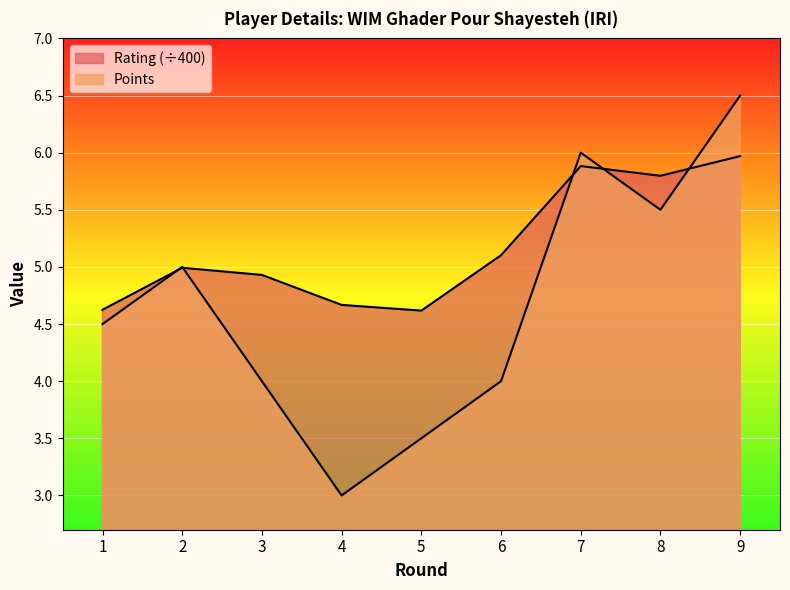

True or false: Rating has a value of 2.9 at 6.

False